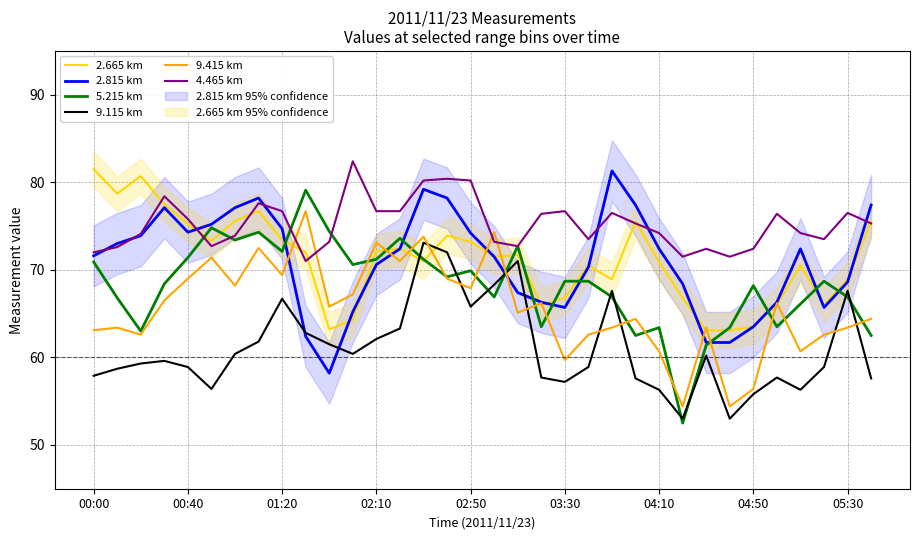

How many values in the 9.115 km series exceed 59?

18